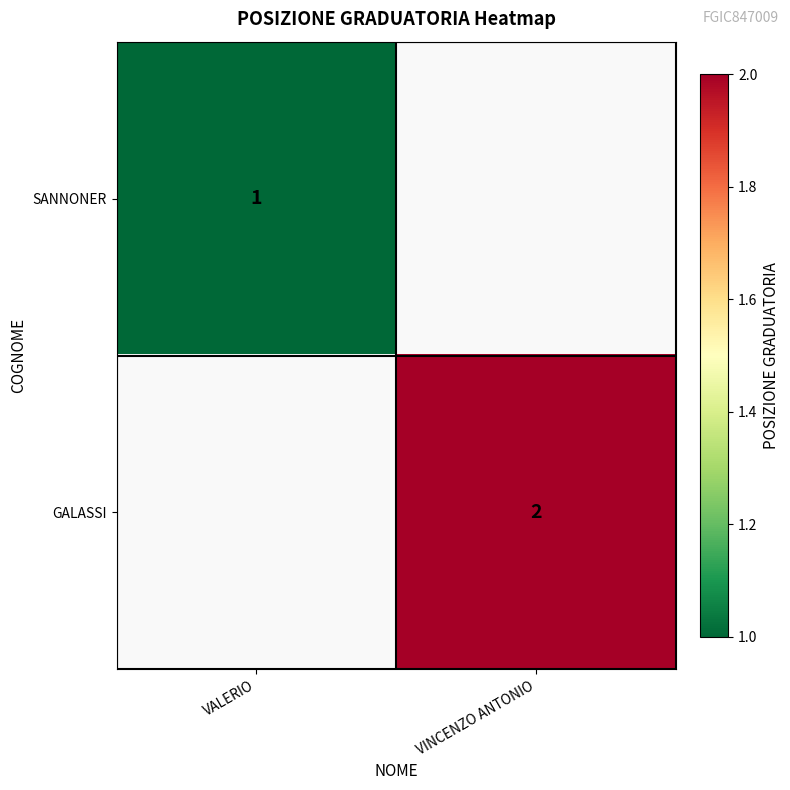

Is the value of GALASSI at VINCENZO ANTONIO greater than the value of SANNONER at VALERIO?

Yes